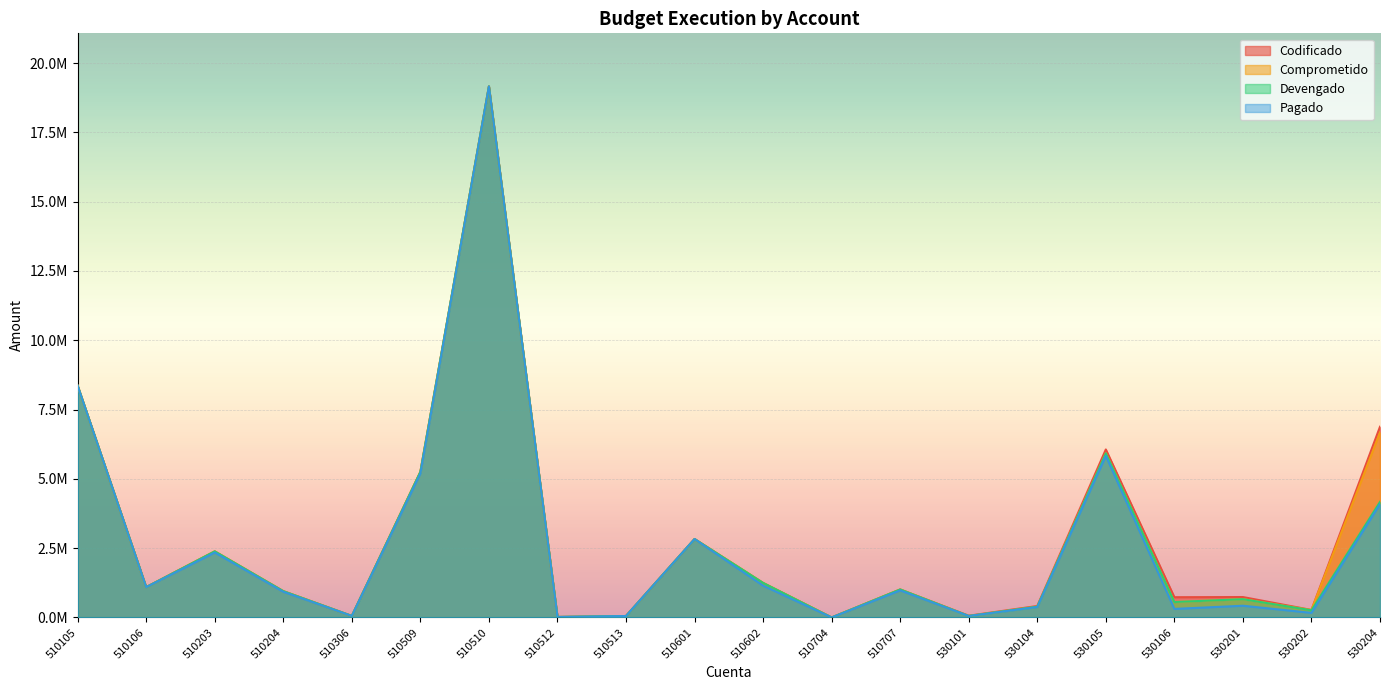

Which series has the largest total across all categories?

Codificado